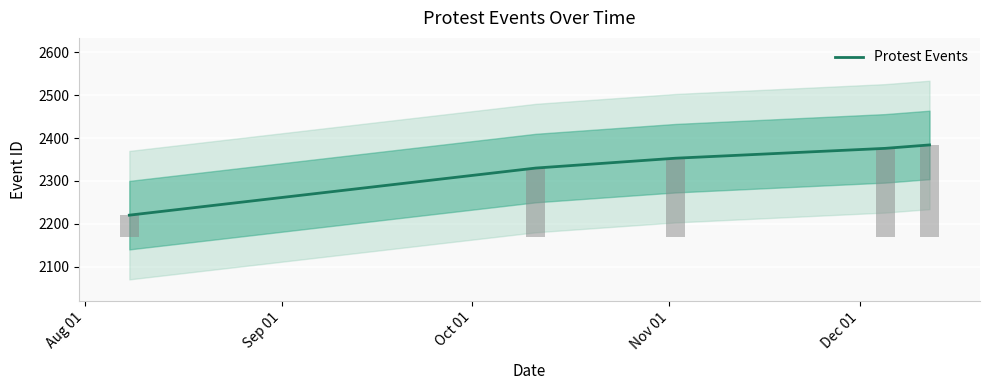

What is the change in value from Aug 01 to Dec 01?

+164